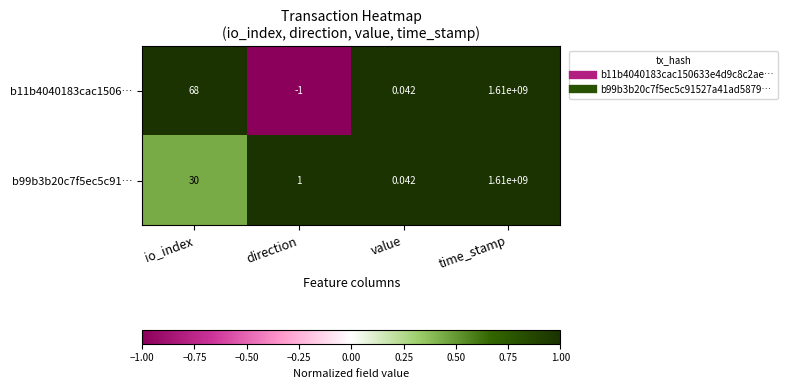

Which label corresponds to the largest value in the chart?

time_stamp